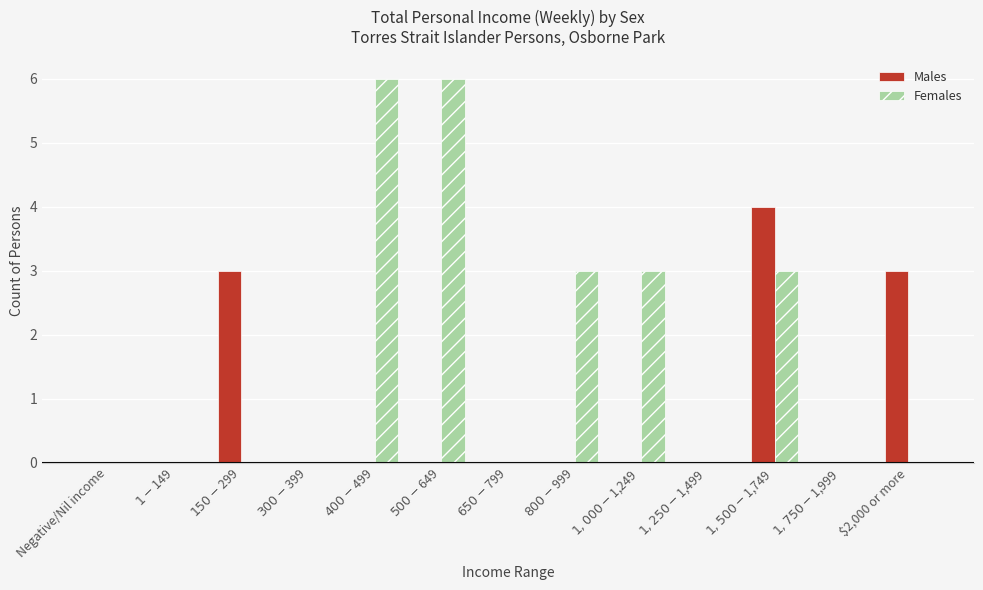

Reading left to right, transcribe all the data shown in this chart.

Males: Negative/Nil income=0	$1-$149=0	$150-$299=3	$300-$399=0	$400-$499=0	$500-$649=0	$650-$799=0	$800-$999=0	$1,000-$1,249=0	$1,250-$1,499=0	$1,500-$1,749=4	$1,750-$1,999=0	$2,000 or more=3
Females: Negative/Nil income=0	$1-$149=0	$150-$299=0	$300-$399=0	$400-$499=6	$500-$649=6	$650-$799=0	$800-$999=3	$1,000-$1,249=3	$1,250-$1,499=0	$1,500-$1,749=3	$1,750-$1,999=0	$2,000 or more=0